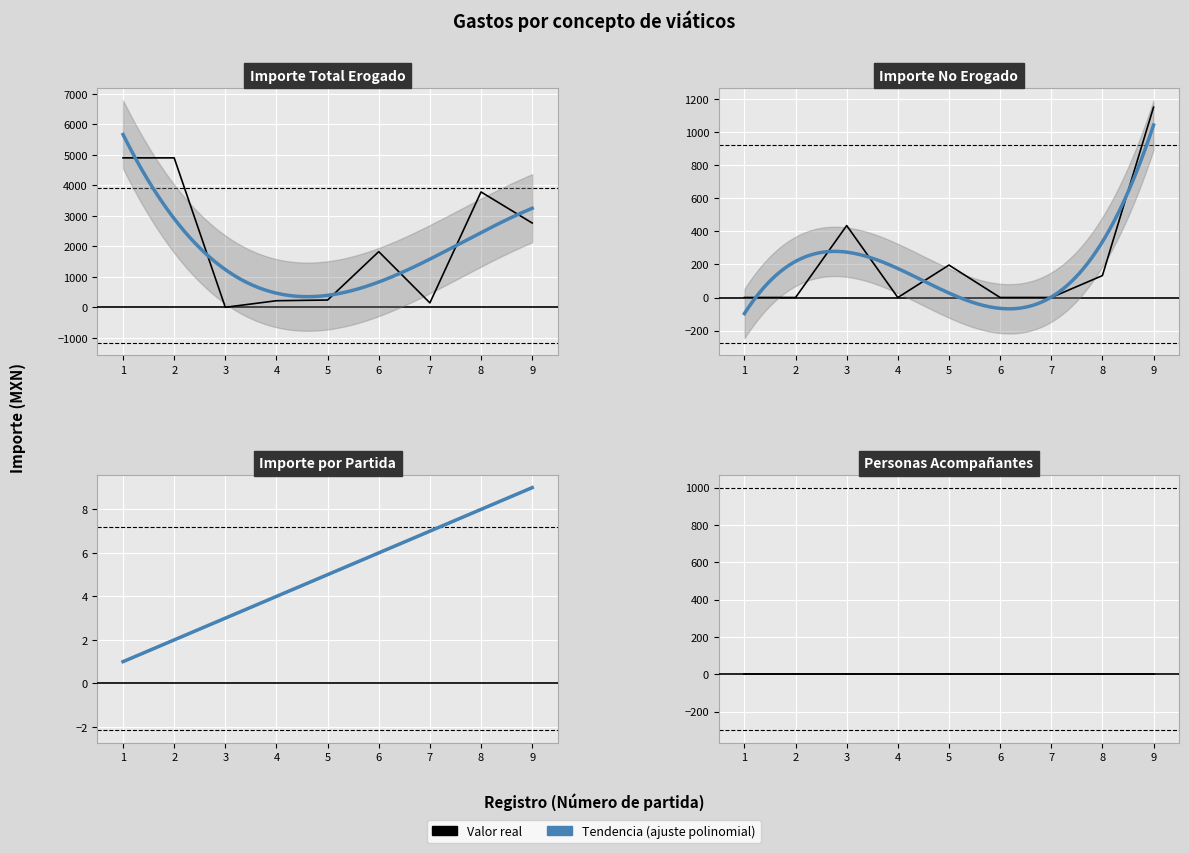

Between 2 and 7, which is larger?

7